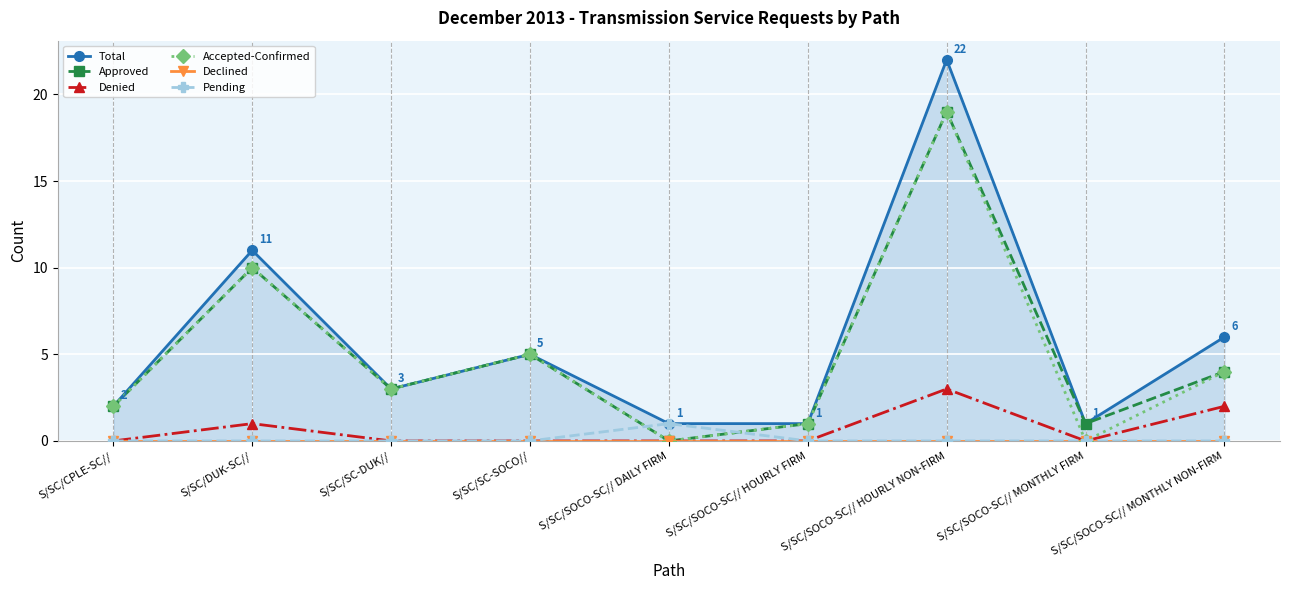

What is the sum of all Pending values?

1